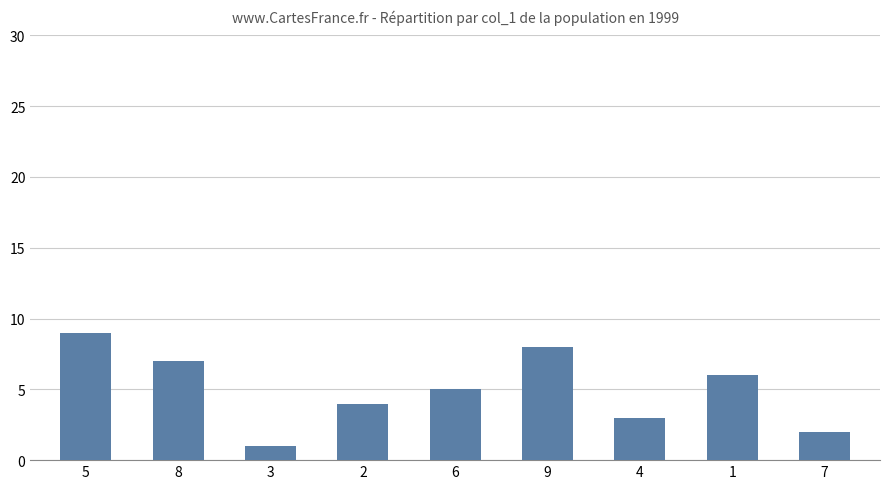

Reading left to right, extract all data points from this chart.

5=9	8=7	3=1	2=4	6=5	9=8	4=3	1=6	7=2